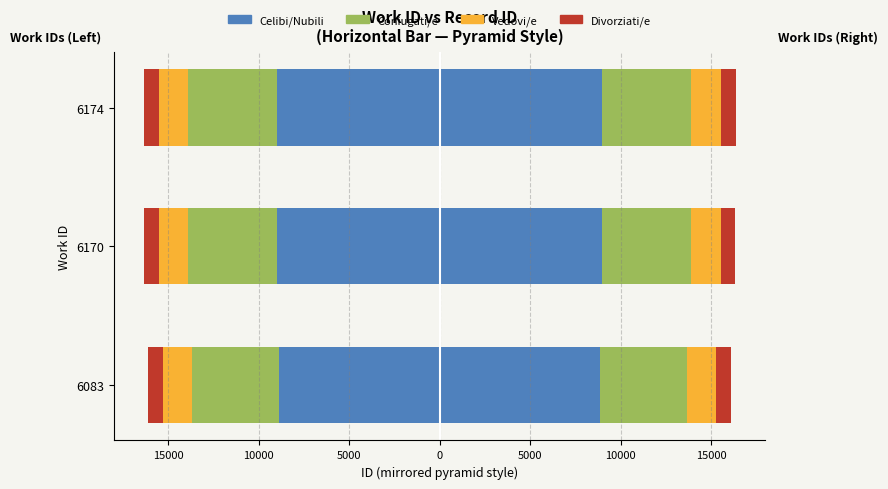

Between 6174 and 6170, which is larger?

6170